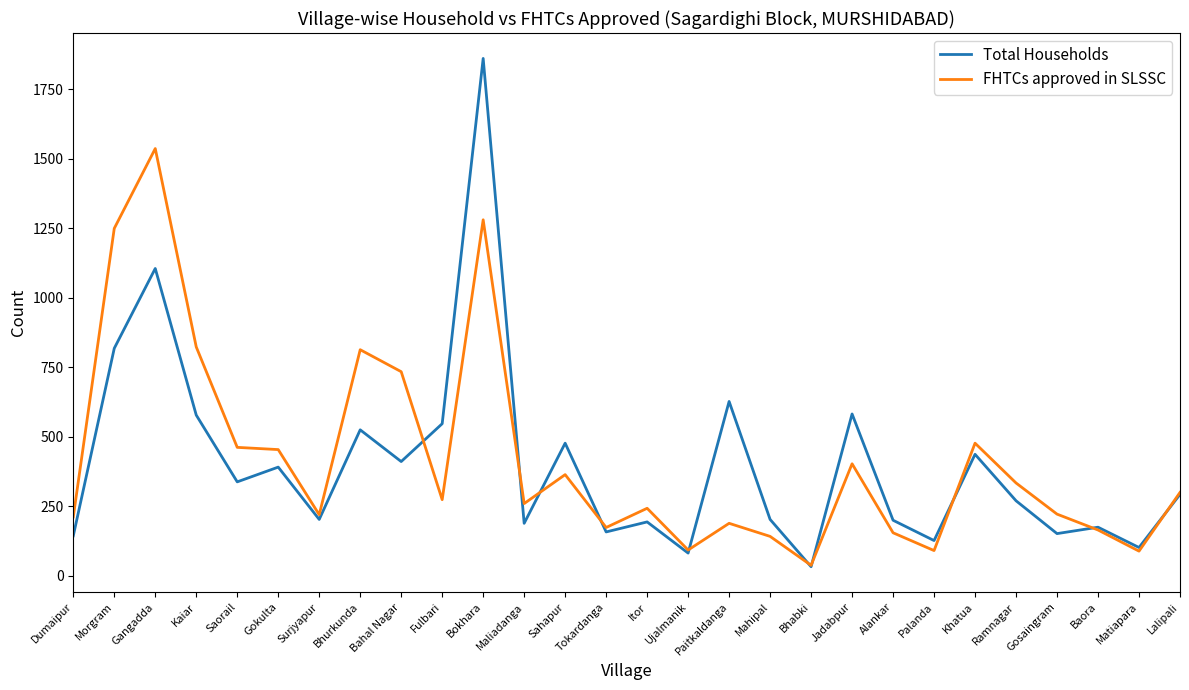

What position from the left is Itor?

15